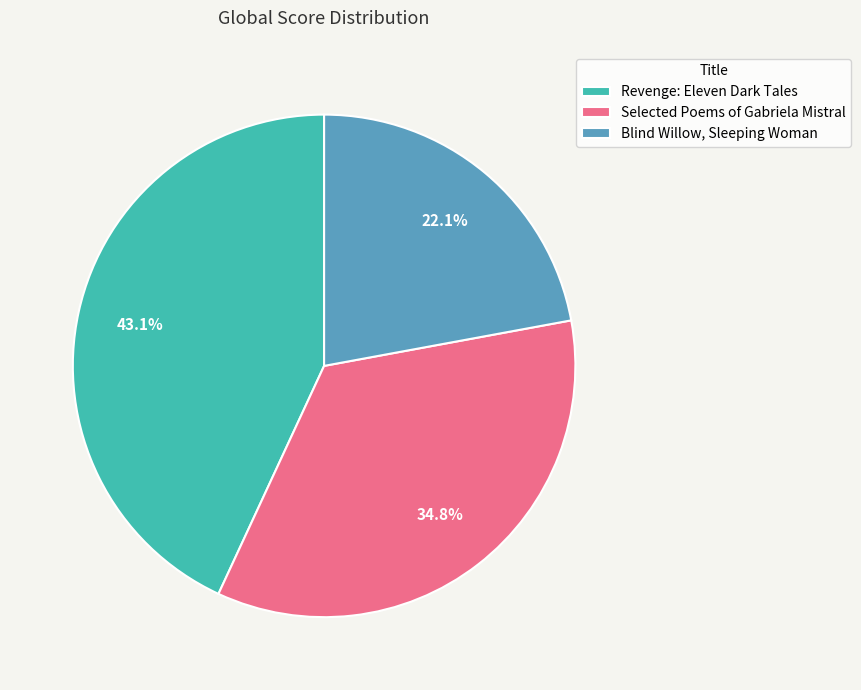

Count the number of slices in the pie.

3